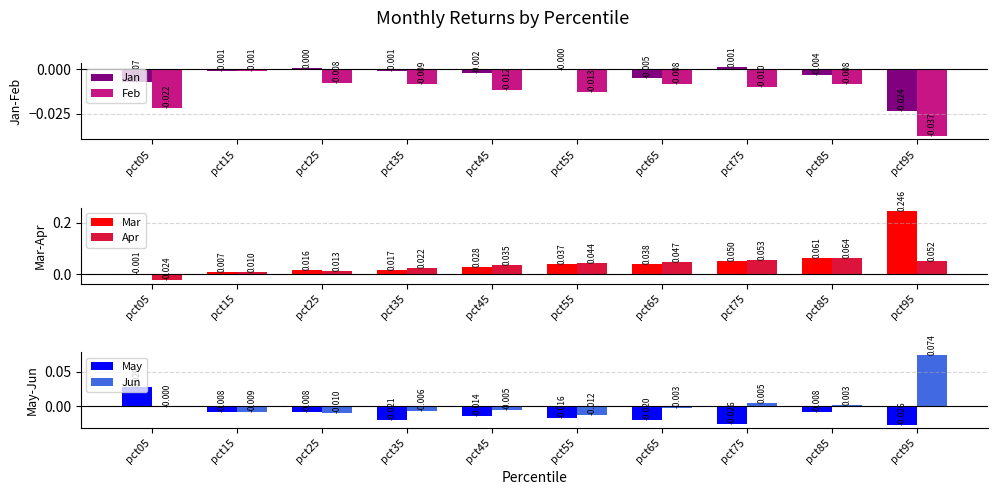

Which category has the lowest value in the Apr series?

pct05